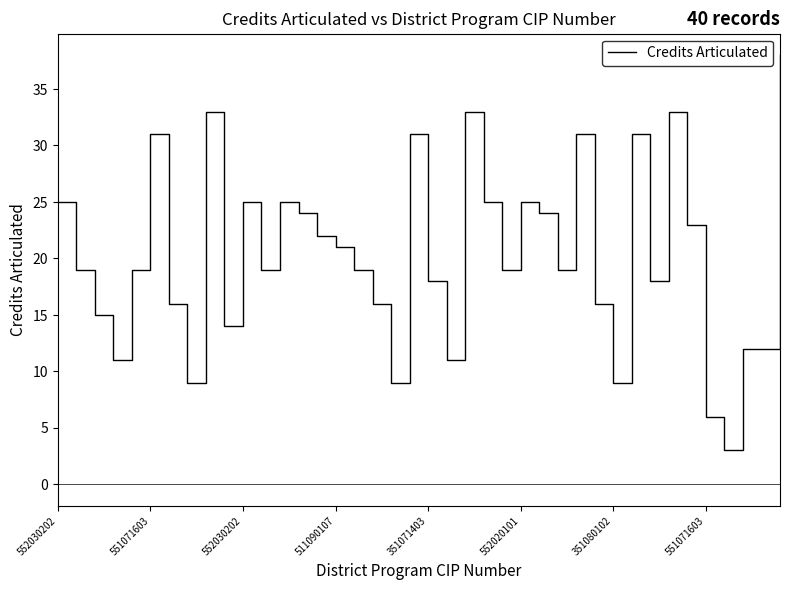

What is the maximum value shown in the chart?

38